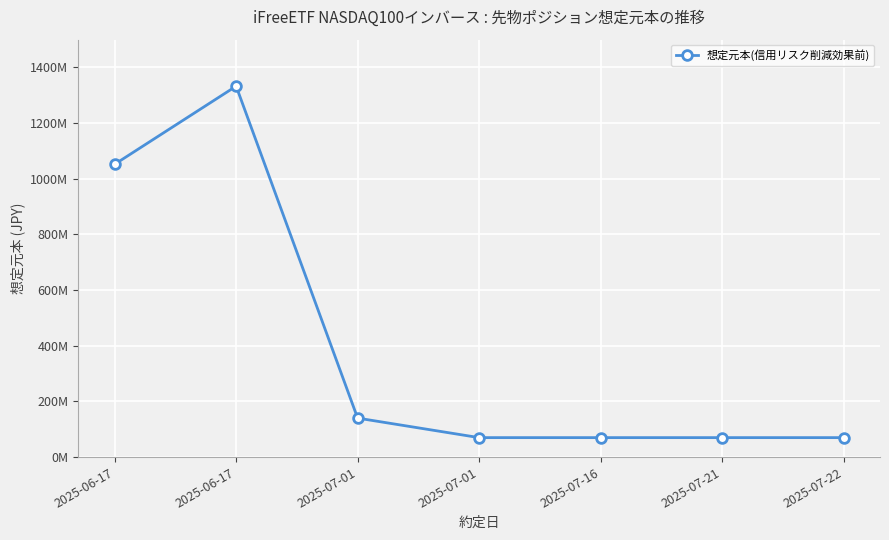

What is the difference between the second highest and minimum values?

982170530.6